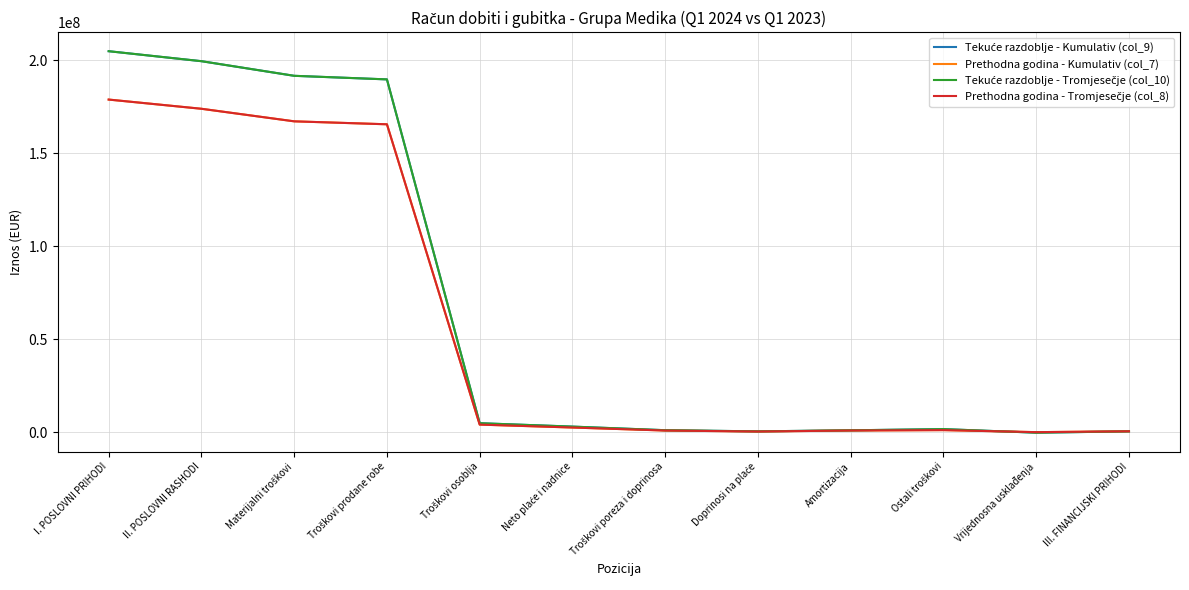

Reading left to right, list all the values displayed in this chart.

Tekuće razdoblje - Kumulativ (col_9): 204811578	199447774	191594734	189670000	4984240	3157867	1225536	600837	1167175	1809730	-104903	605463
Prethodna godina - Kumulativ (col_7): 178830606	173889573	167138039	165551069	4233211	2666581	1048858	517772	1059782	1277938	180603	640866
Tekuće razdoblje - Tromjesečje (col_10): 204811578	199447774	191594734	189670000	4984240	3157867	1225536	600837	1167175	1809730	-104903	605463
Prethodna godina - Tromjesečje (col_8): 178830606	173889573	167138039	165551069	4233211	2666581	1048858	517772	1059782	1277938	180603	640866